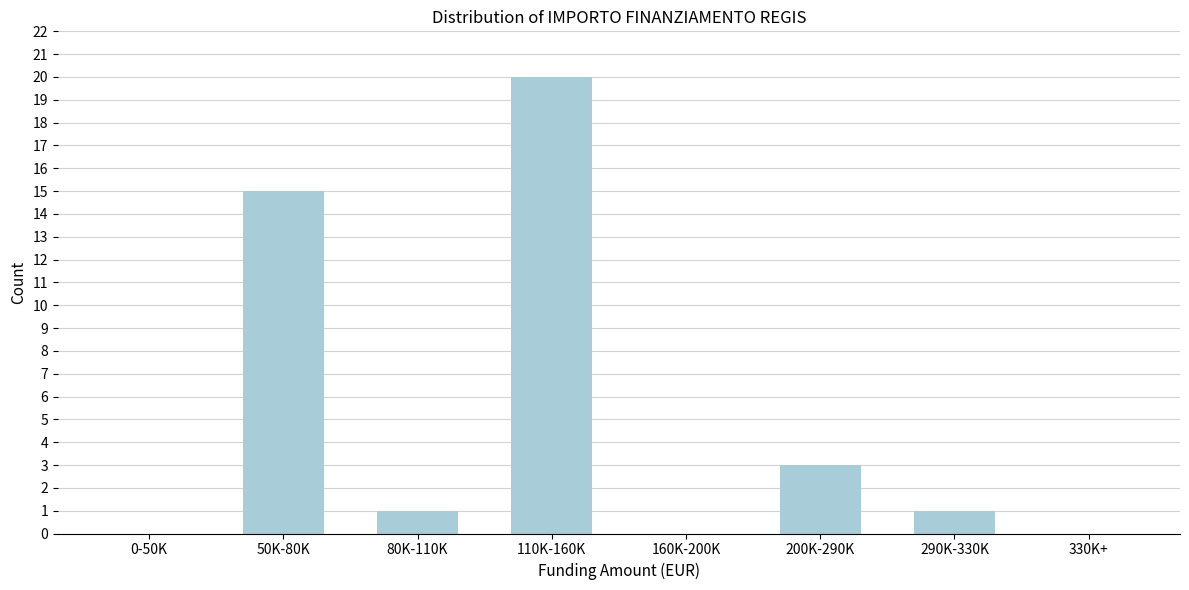

Reading left to right, extract all data points from this chart.

0-50K=0	50K-80K=15	80K-110K=1	110K-160K=20	160K-200K=0	200K-290K=3	290K-330K=1	330K+=0